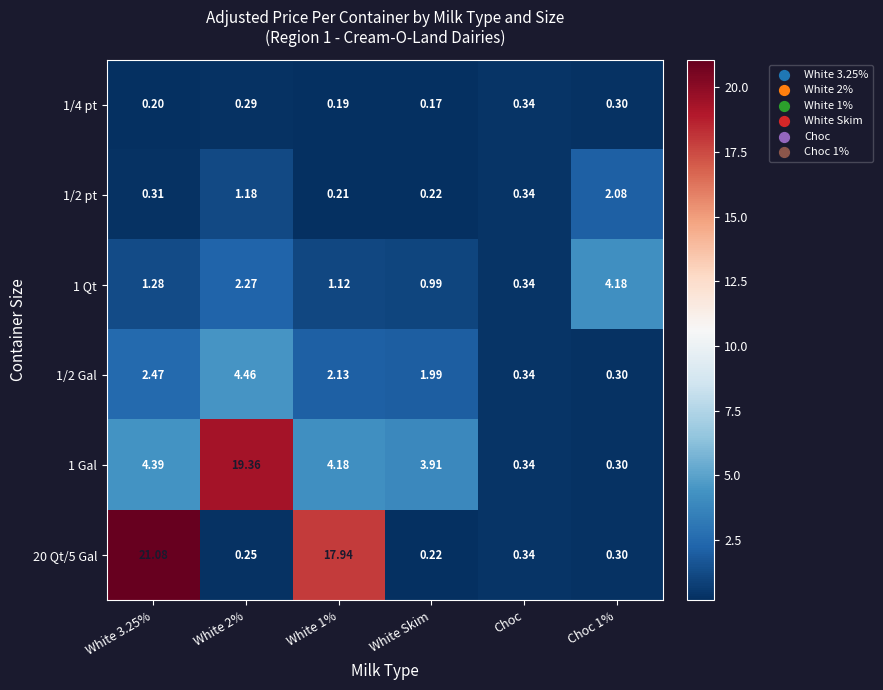

Is the value of 20 Qt/5 Gal at White 3.25% greater than the value of 1/4 pt at White 3.25%?

Yes